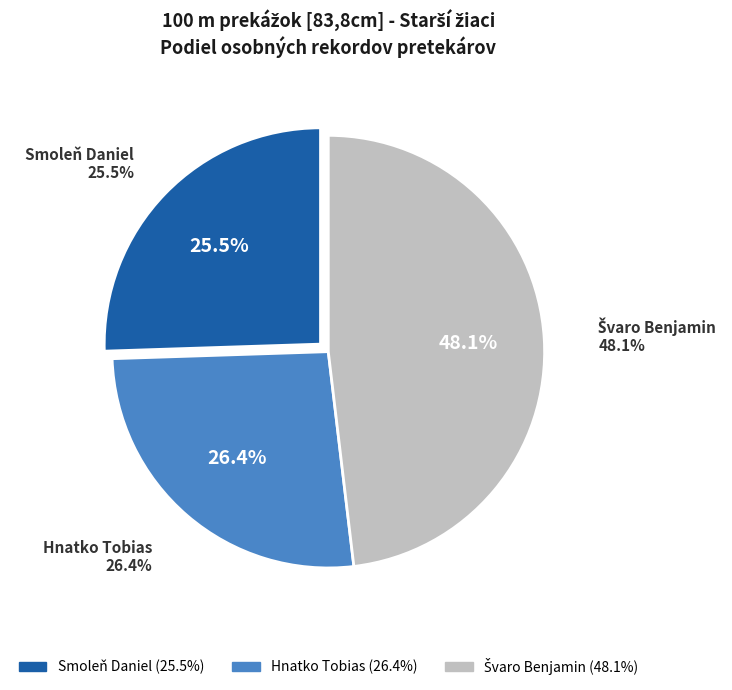

The Smoleň Daniel slice represents 16% of the pie. True or false?

False